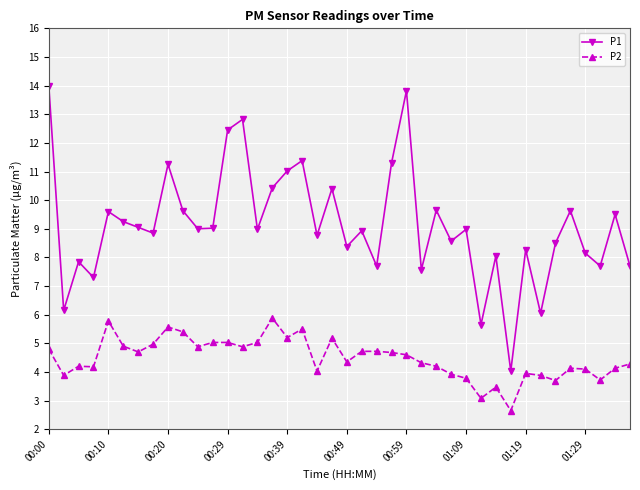

What is the maximum value for P2?

5.9